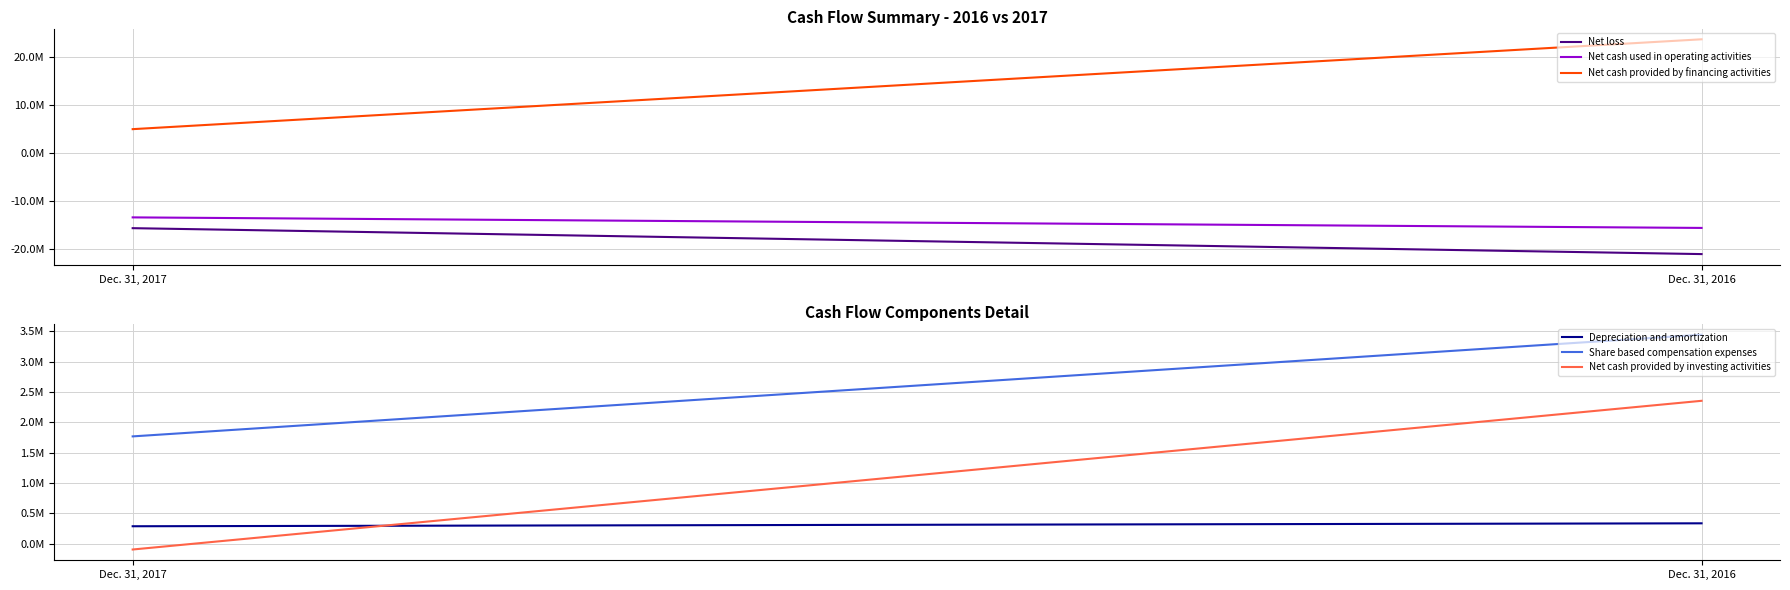

The value of Net cash provided by financing activities at Dec. 31, 2016 is 14164035. True or false?

False